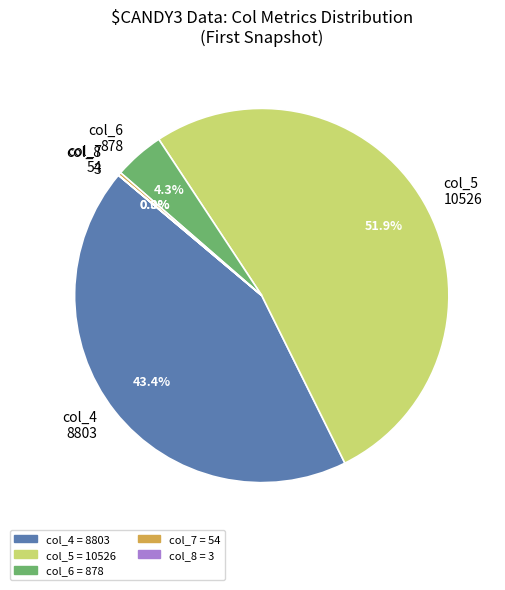

How much of the chart is everything except col_6 878?

95.7%